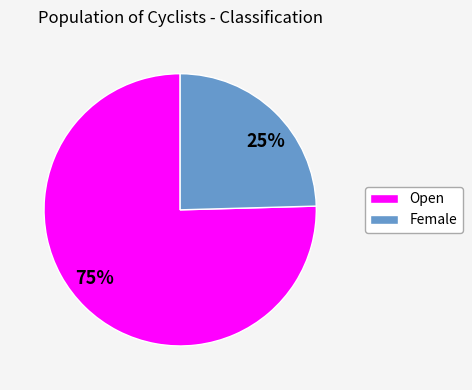

Is there a majority slice in this chart?

Yes